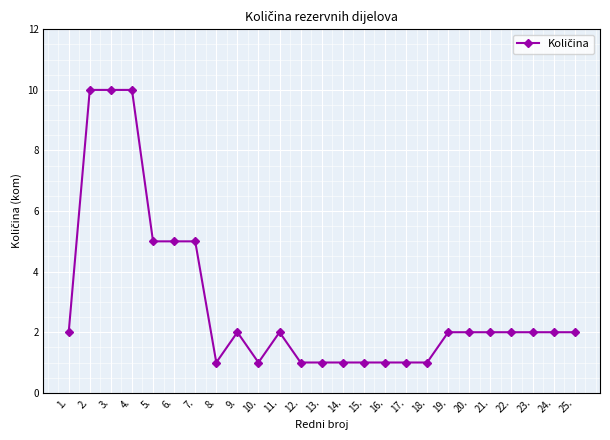

What is the greatest value displayed?

10